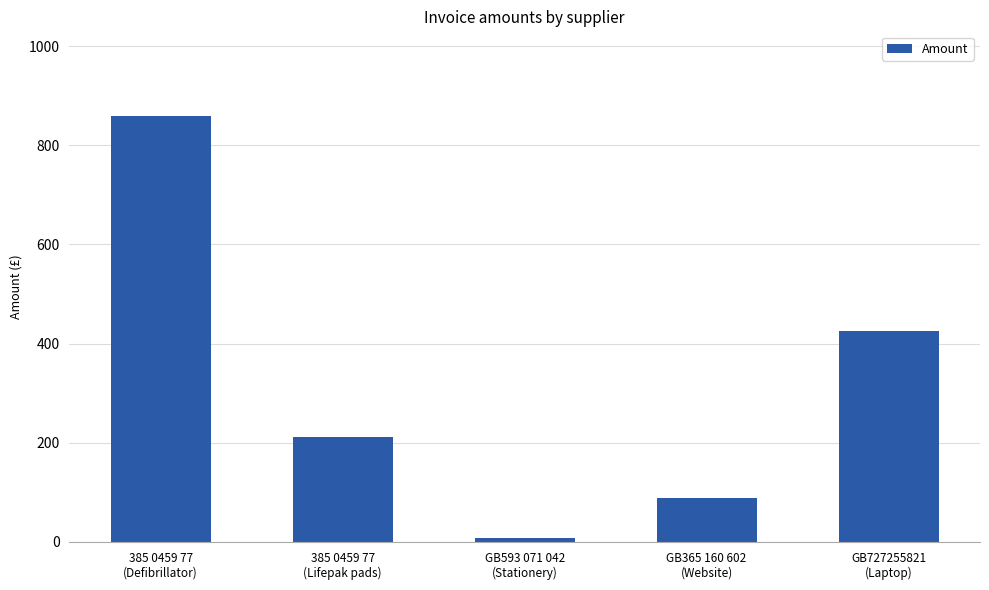

What is the greatest value displayed?

858.0